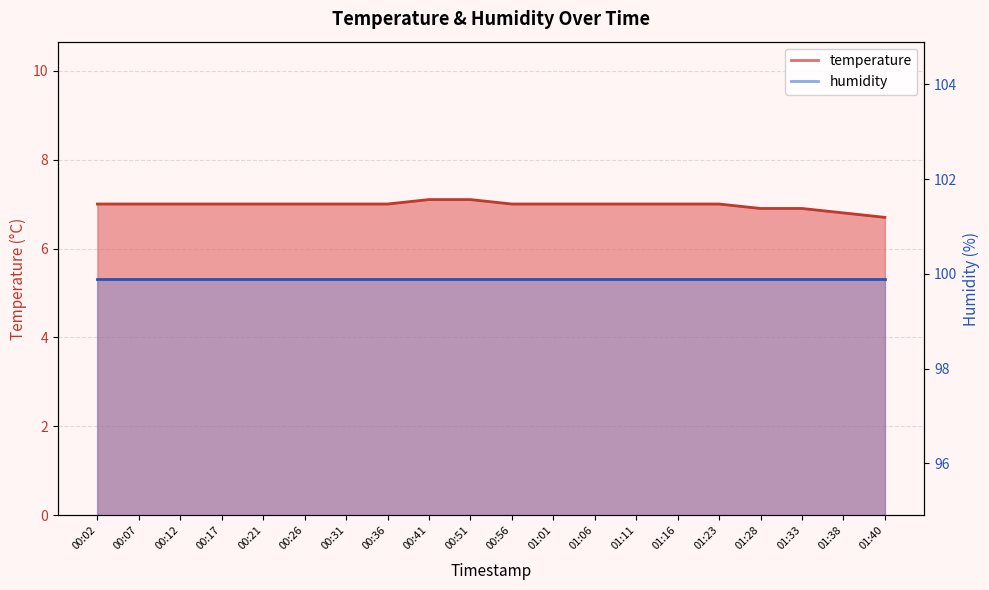

What is the label of the 16th point from the right?

00:21